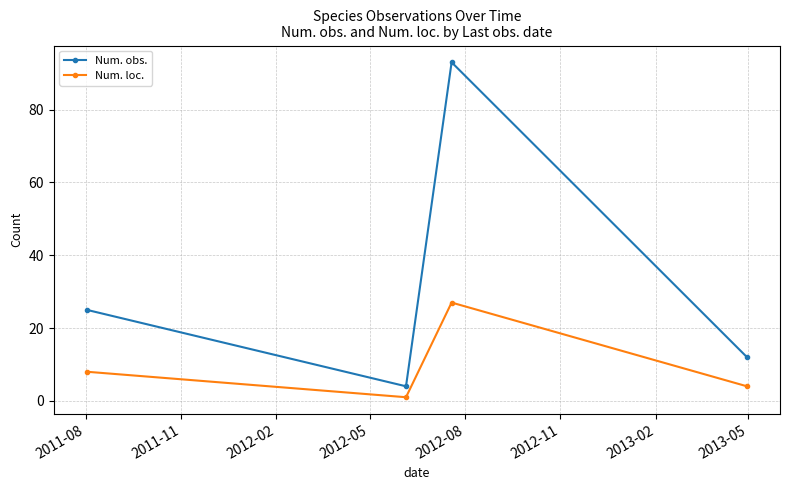

Which series has the largest range (max minus min)?

Num. obs.